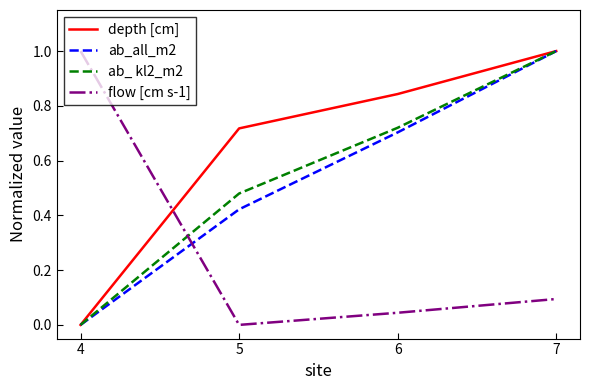

How many times do ab_all_m2 and flow [cm s-1] cross each other?

1